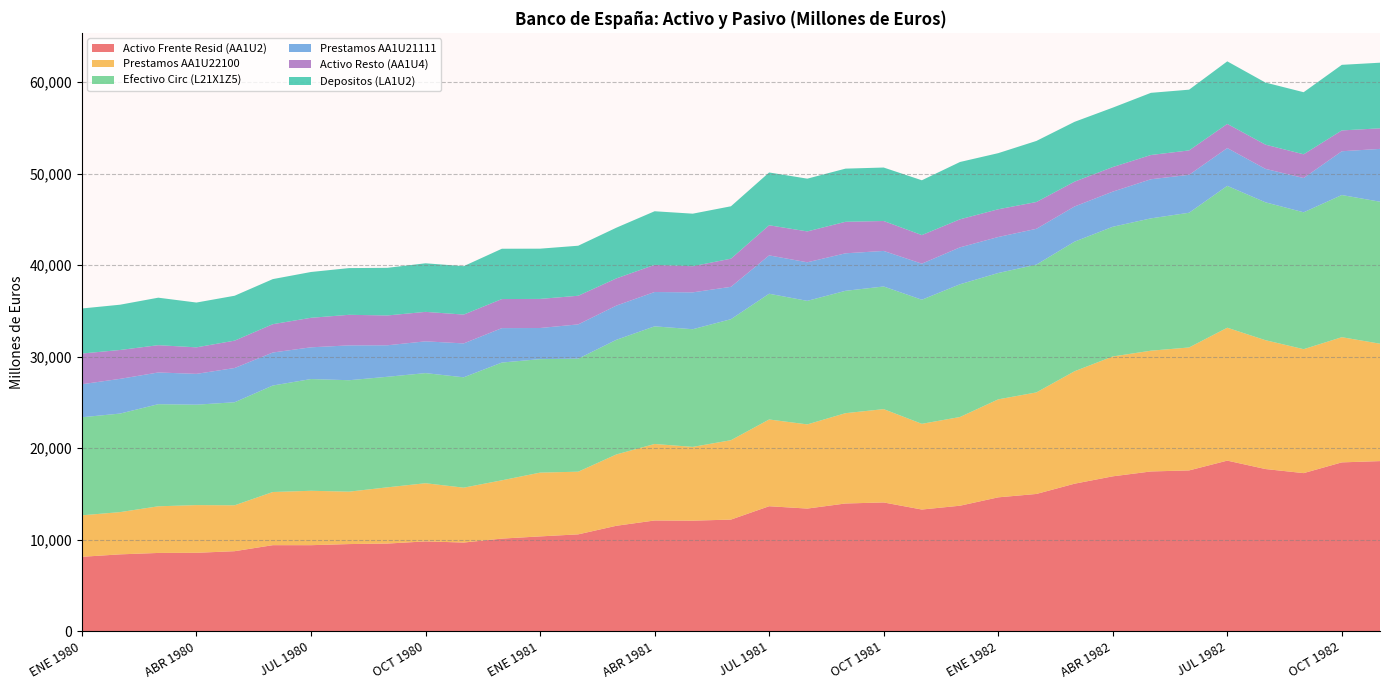

Reading left to right, what are all the values shown in this chart?

Activo Frente Resid (AA1U2): 8140	8407	8561	8577	8753	9411	9409	9531	9585	9824	9697	10128	10368	10592	11530	12107	12087	12205	13664	13408	13963	14077	13303	13721	14634	15004	16125	16929	17462	17575	18645	17726	17280	18454	18593
Prestamos AA1U22100: 4532	4615	5097	5211	5013	5806	5943	5726	6144	6353	5996	6368	6968	6846	7792	8357	8060	8671	9475	9195	9865	10194	9363	9690	10703	11092	12283	13092	13191	13431	14517	14073	13538	13673	12824
Efectivo Circ (L21X1Z5): 10709	10763	11151	10968	11254	11631	12203	12170	12073	12027	12053	12861	12394	12343	12521	12847	12850	13218	13734	13492	13364	13395	13553	14498	13801	13956	14155	14166	14453	14713	15495	15060	14951	15527	15507
Prestamos AA1U21111: 3609	3792	3464	3366	3740	3605	3466	3805	3441	3470	3701	3761	3400	3745	3738	3750	4027	3534	4189	4213	4097	3883	3940	4031	3931	3912	3842	3837	4271	4144	4128	3652	3742	4782	5769
Activo Resto (AA1U4): 3351	3153	2981	2896	2990	3094	3224	3340	3257	3218	3149	3174	3177	3127	2969	2965	2856	3075	3290	3372	3441	3268	3121	3062	3029	2928	2709	2686	2649	2664	2638	2646	2592	2274	2247
Depositos (LA1U2): 4921	4945	5188	4893	4904	4924	5003	5103	5201	5306	5289	5496	5488	5464	5539	5856	5738	5723	5766	5762	5807	5840	5986	6262	6129	6670	6536	6488	6790	6634	6832	6781	6781	7164	7167